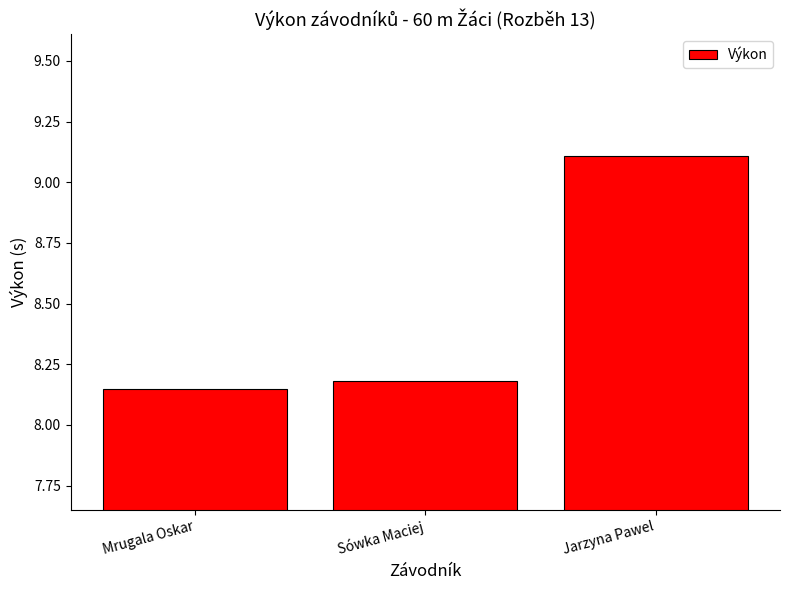

Count the values in the range 8 to 9.

2